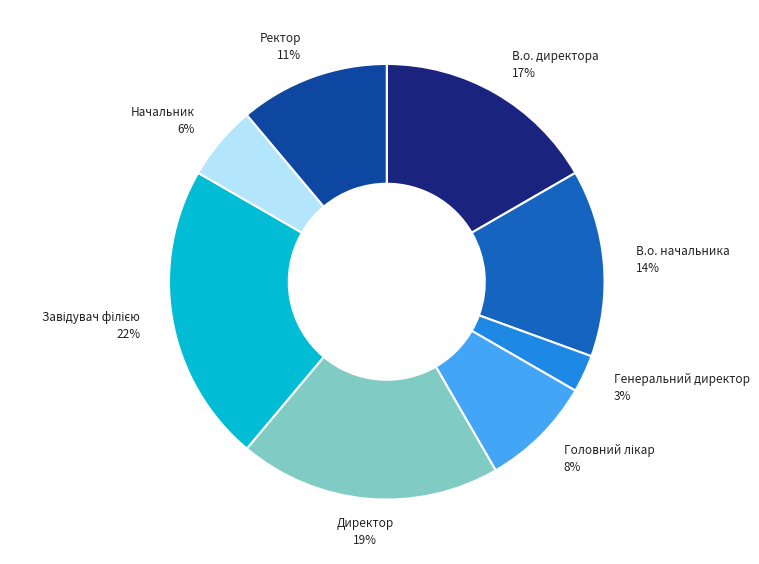

Do Генеральний директор and В.о. директора together represent more than half of the pie?

No